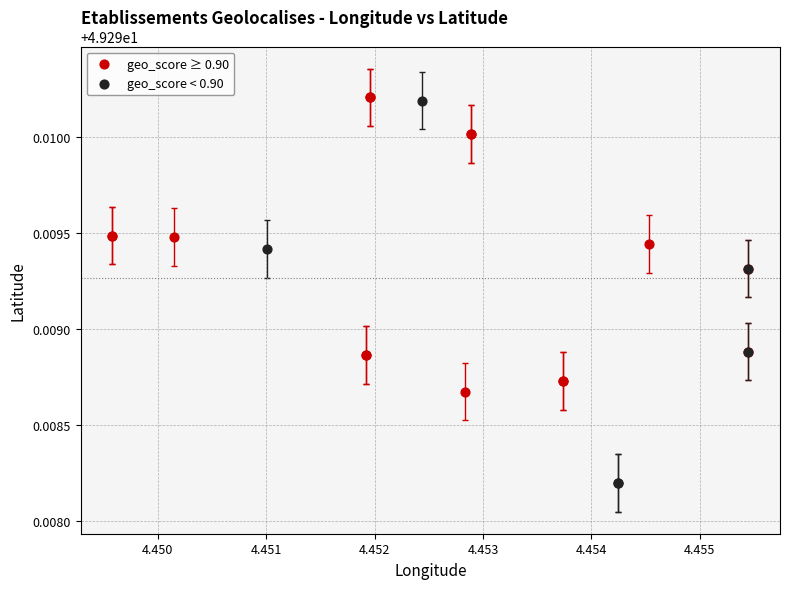

Which series contains the lowest Y value?

geo_score < 0.90